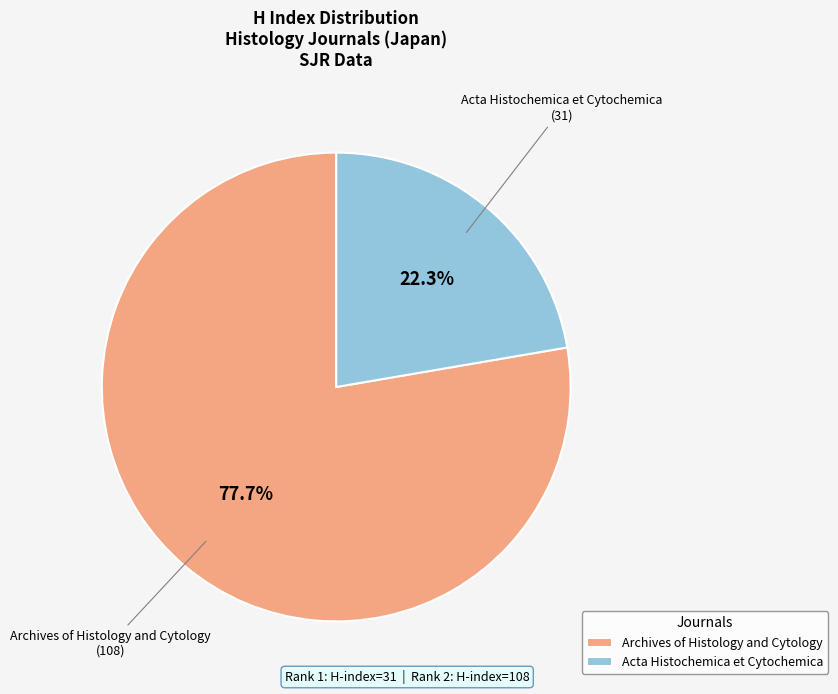

Is Archives of Histology and Cytology the majority of the pie?

Yes